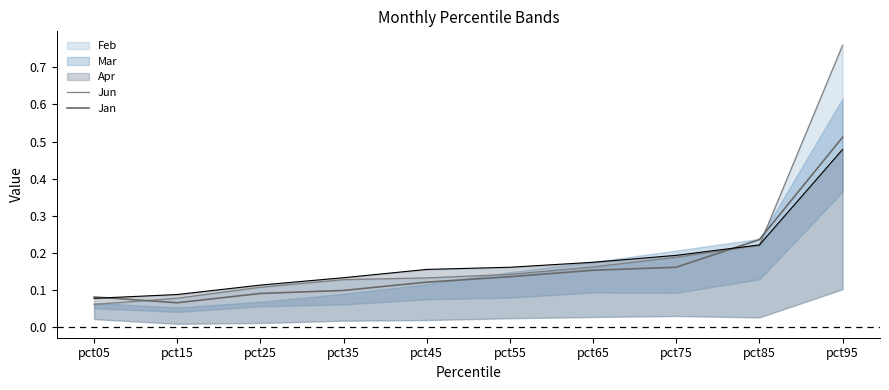

How many intersections are there between Feb line and Jan?

1